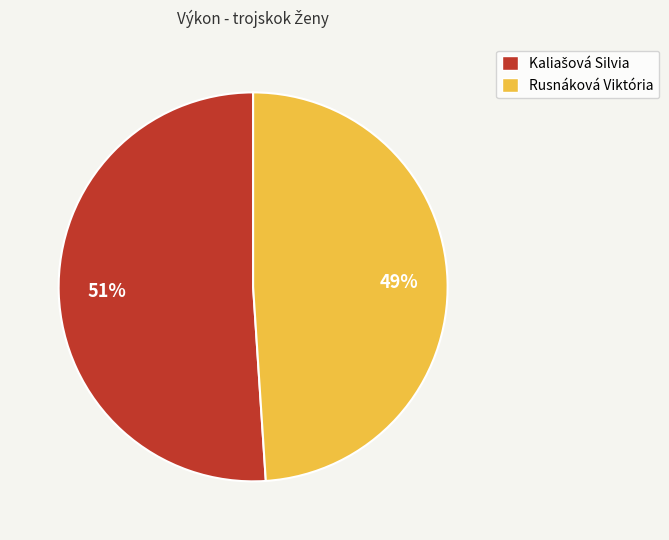

Does any single category account for the majority?

Yes